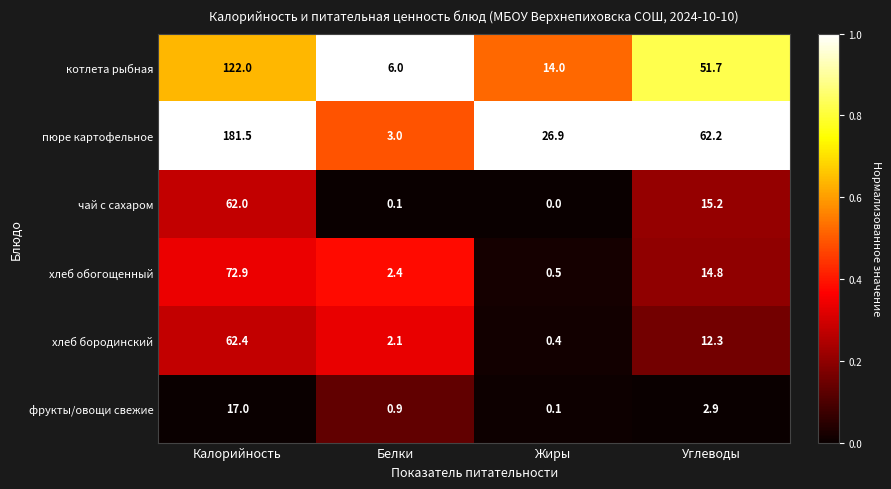

What is the sum of all чай с сахаром values?

77.3